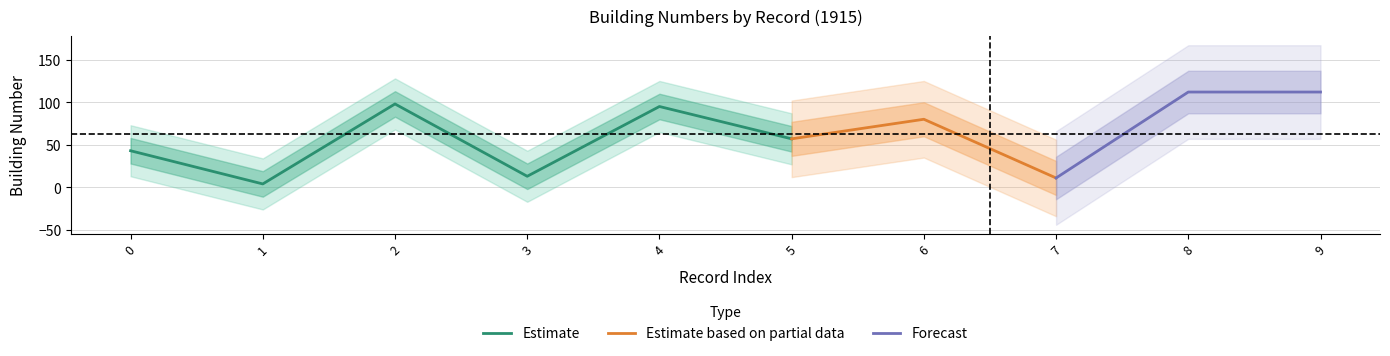

What is the sum of the building_number_mid values at 95 and 57?

152